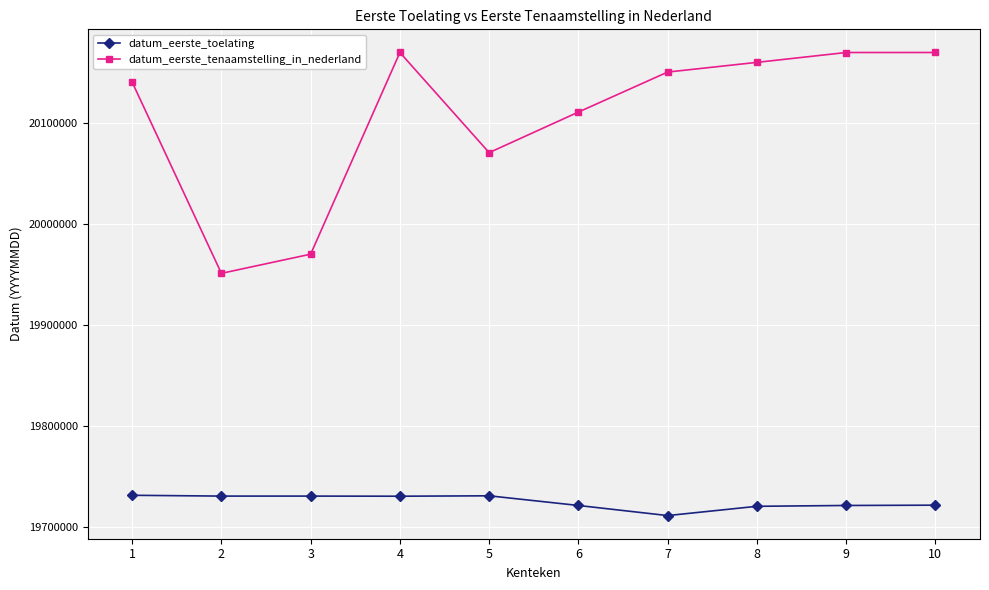

True or false: datum_eerste_tenaamstelling_in_nederland has a value of 33561852 at 6.

False